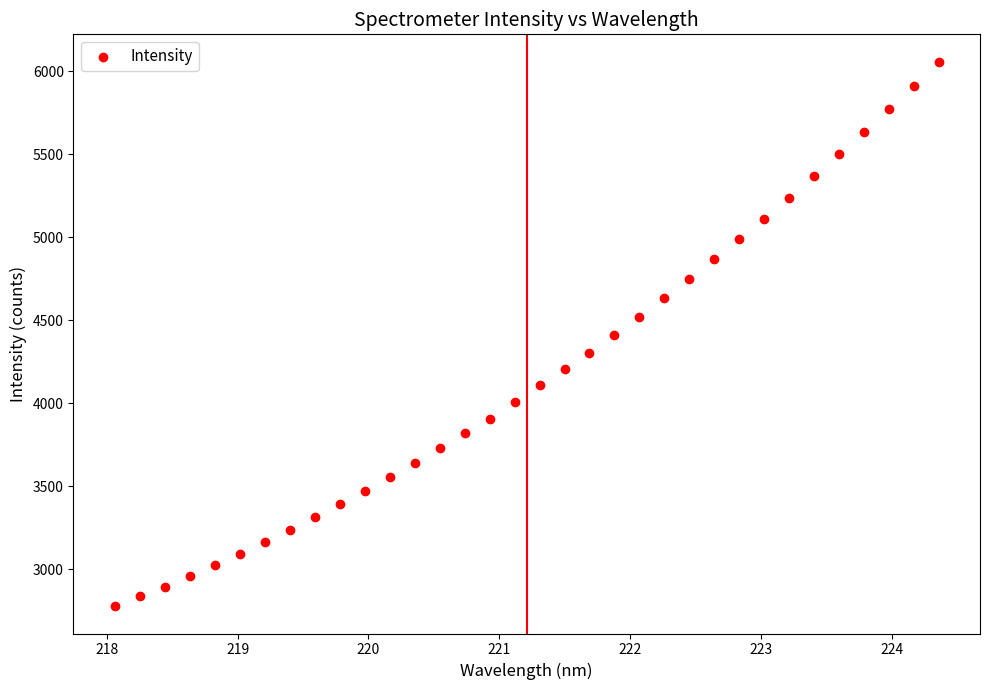

What is the range of Y values (max minus min)?

3281.8